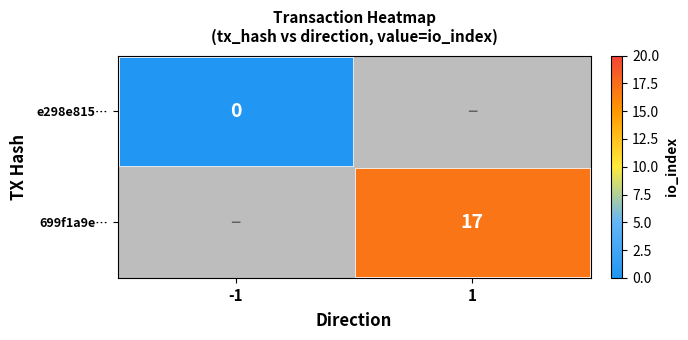

Is it true that 699f1a9e… equals 8 at 1?

False